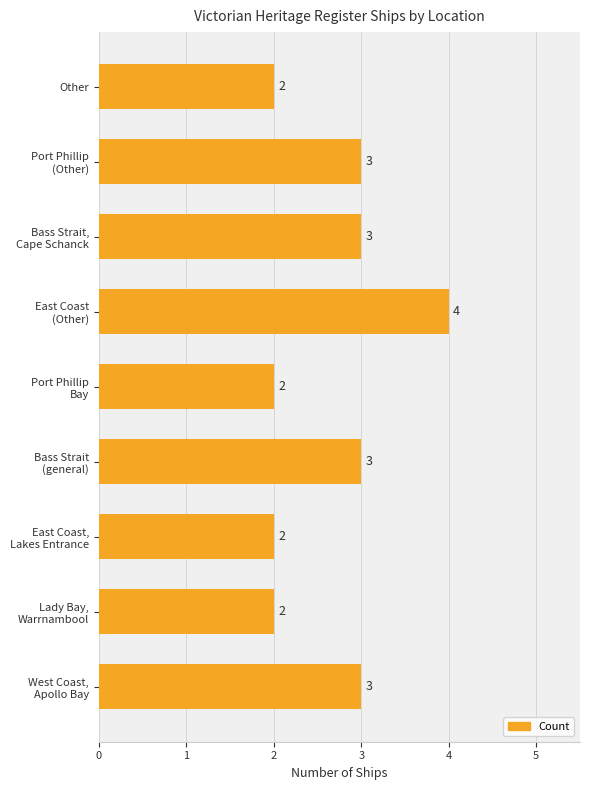

At which category does the chart reach its peak across all series?

East Coast
(Other)